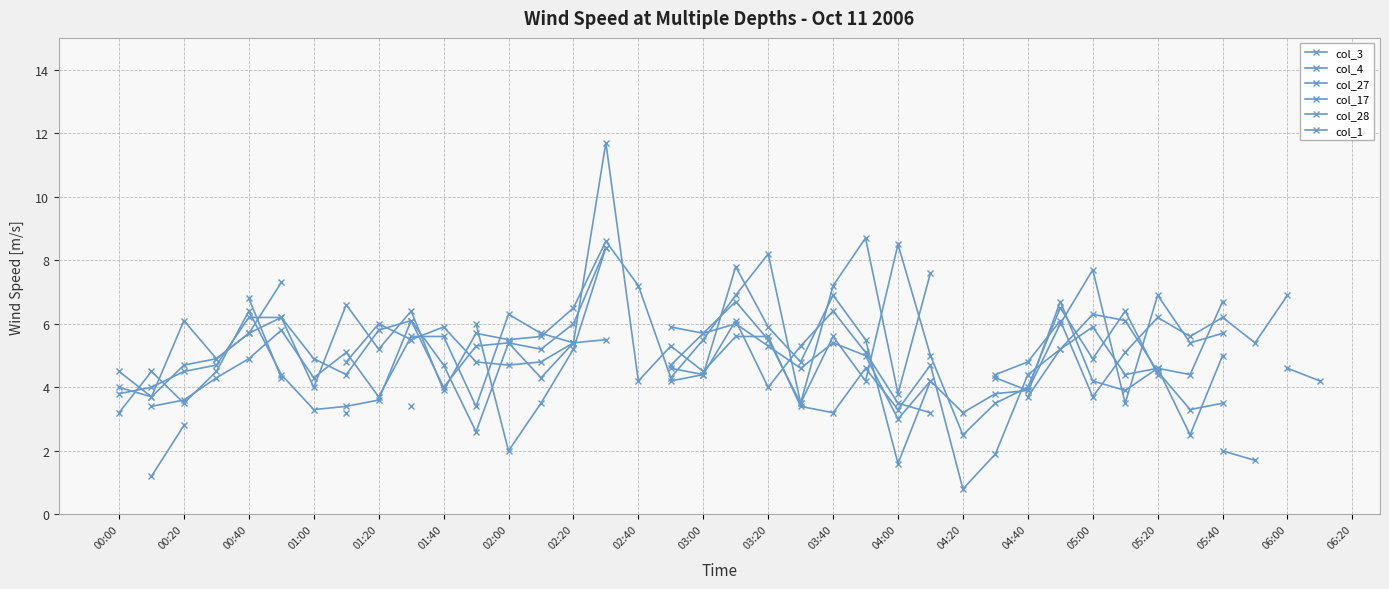

Is it true that col_28 equals 0.8 at 04:20?

True